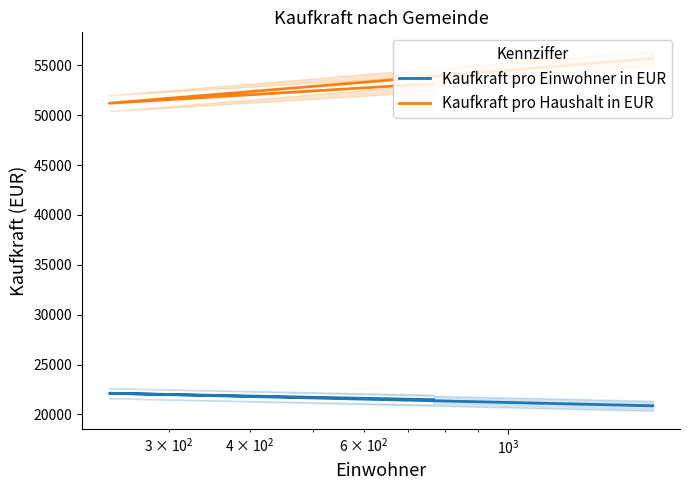

What is the sum of all Kaufkraft pro Haushalt in EUR values?

160049.0